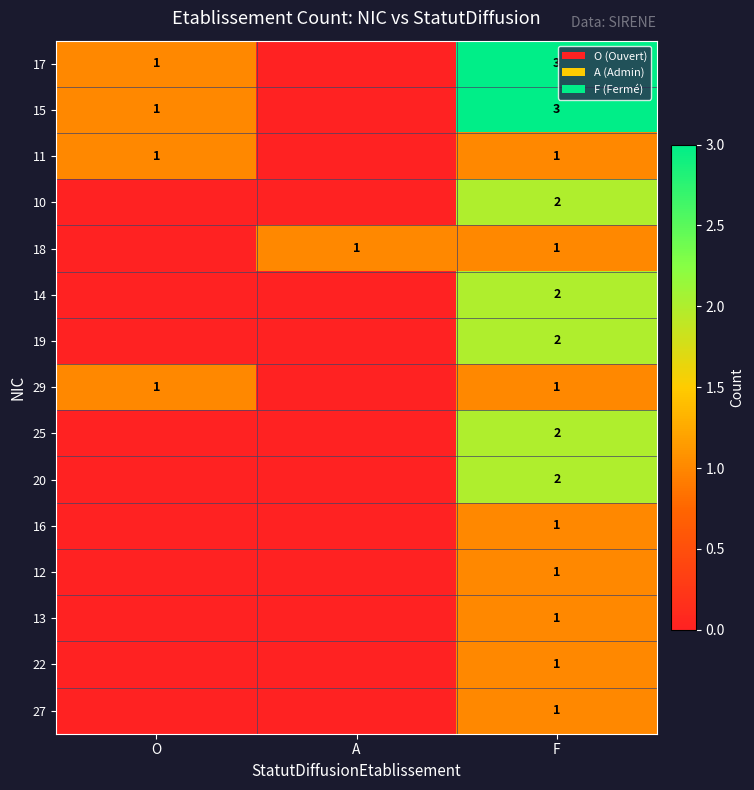

True or false: 11 has a value of 1 at F.

True